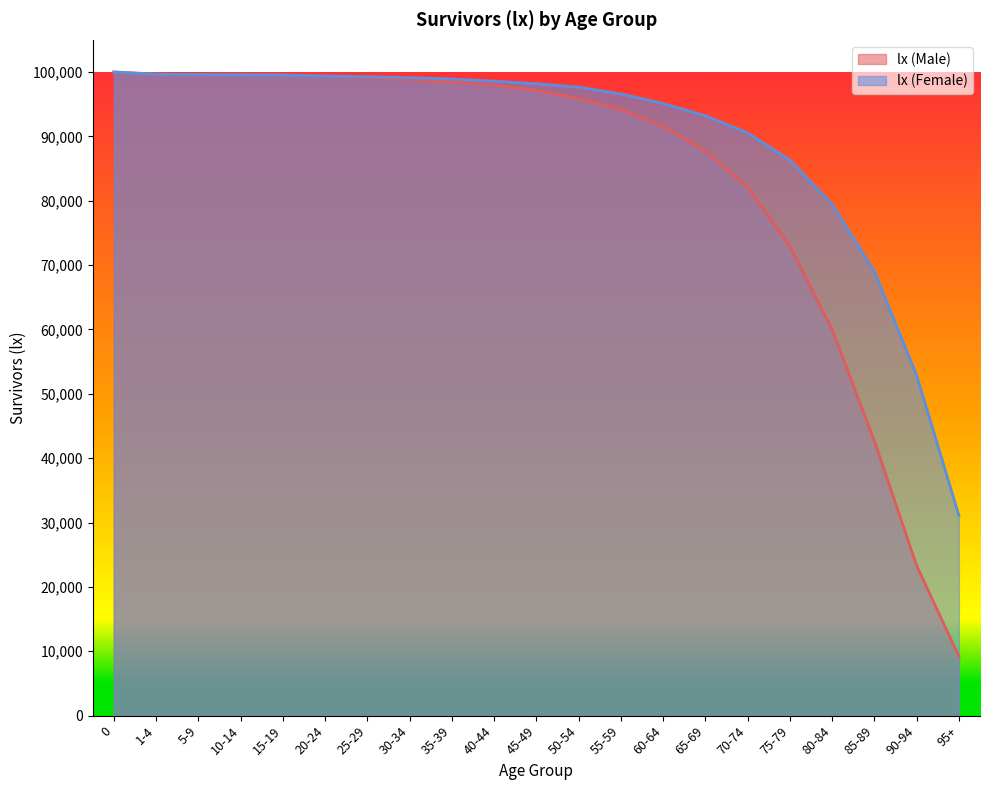

Which series has the widest spread of values?

lx (Male)